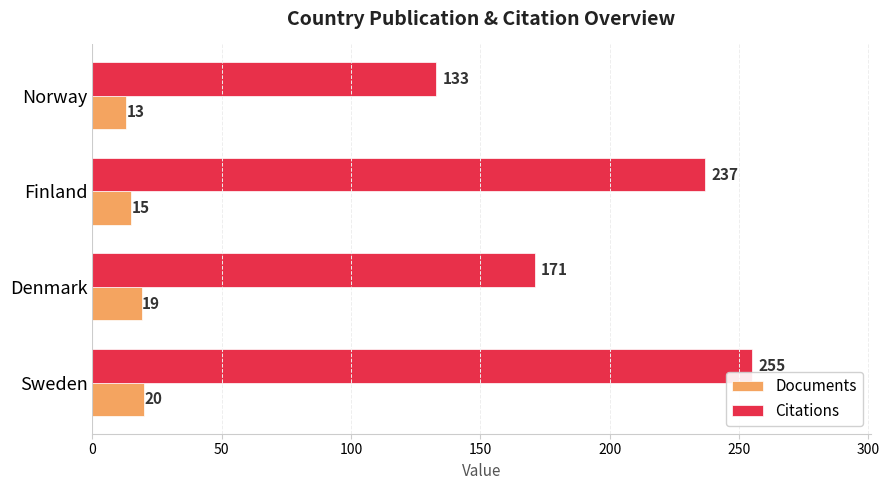

At which category does the chart reach its minimum across all series?

Norway